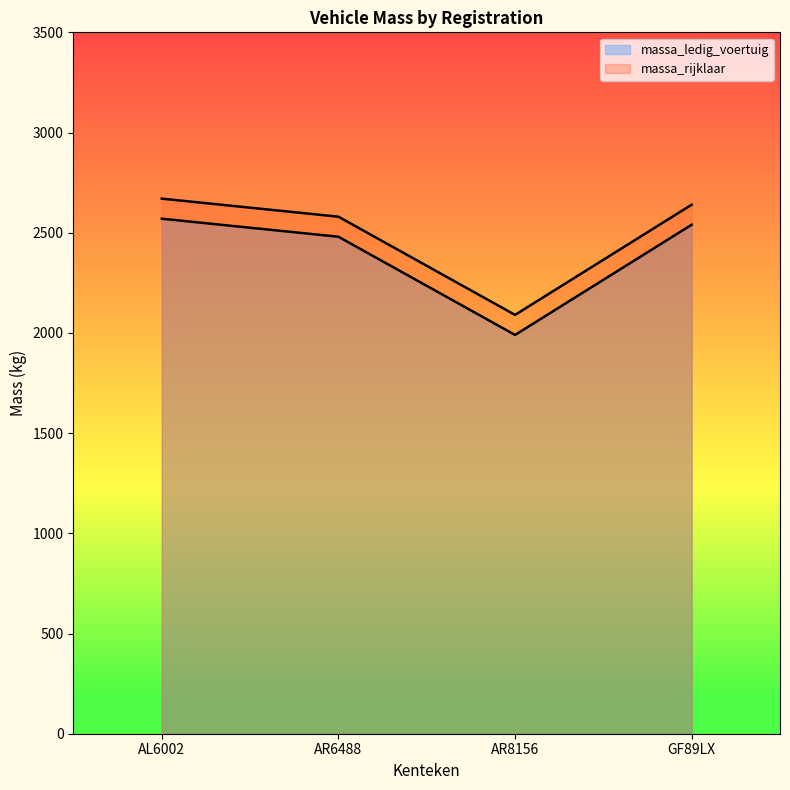

Which category has the lowest value in the massa_rijklaar series?

AR8156